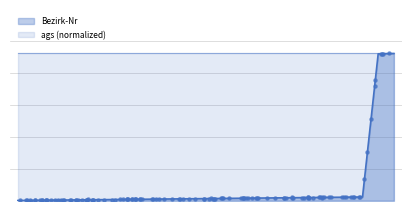

Approximately how many times larger is the value at 1 compared to 11?

0.1